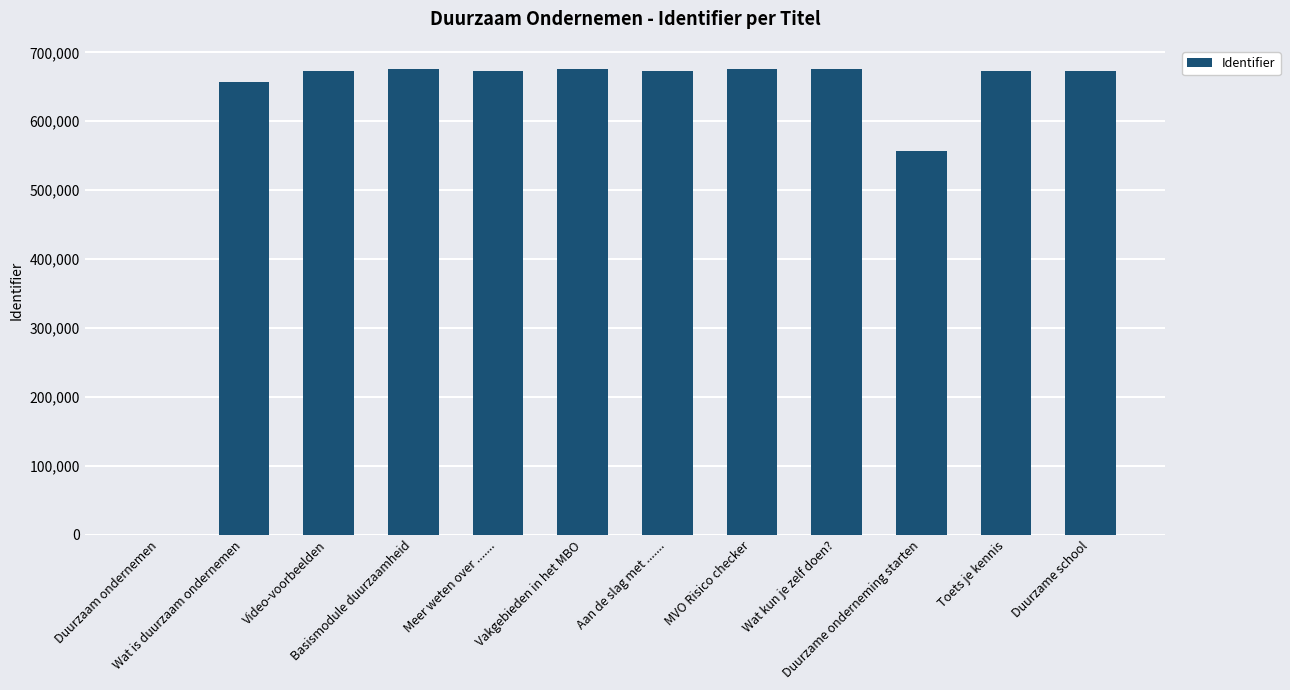

What is the greatest value displayed?

675639